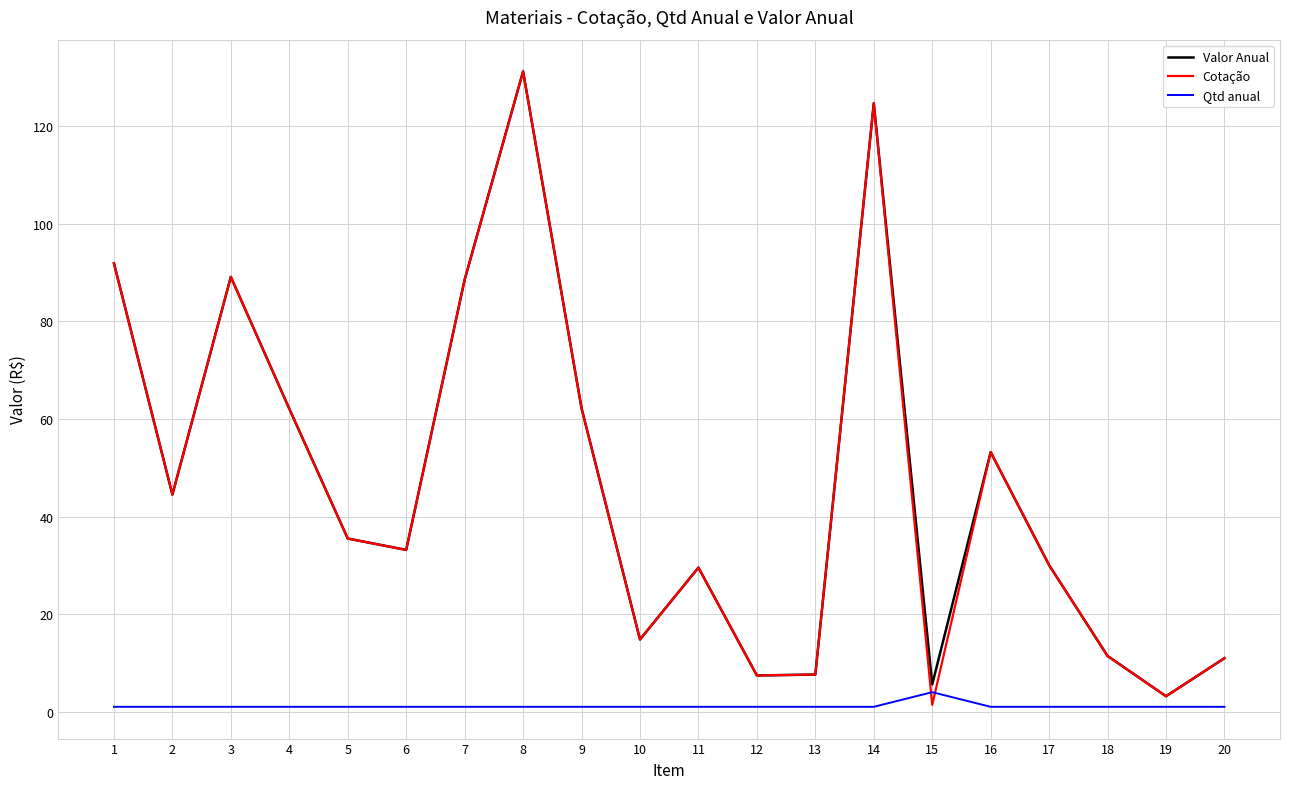

Is the value of Qtd anual at 12 greater than the value of Cotação at 8?

No